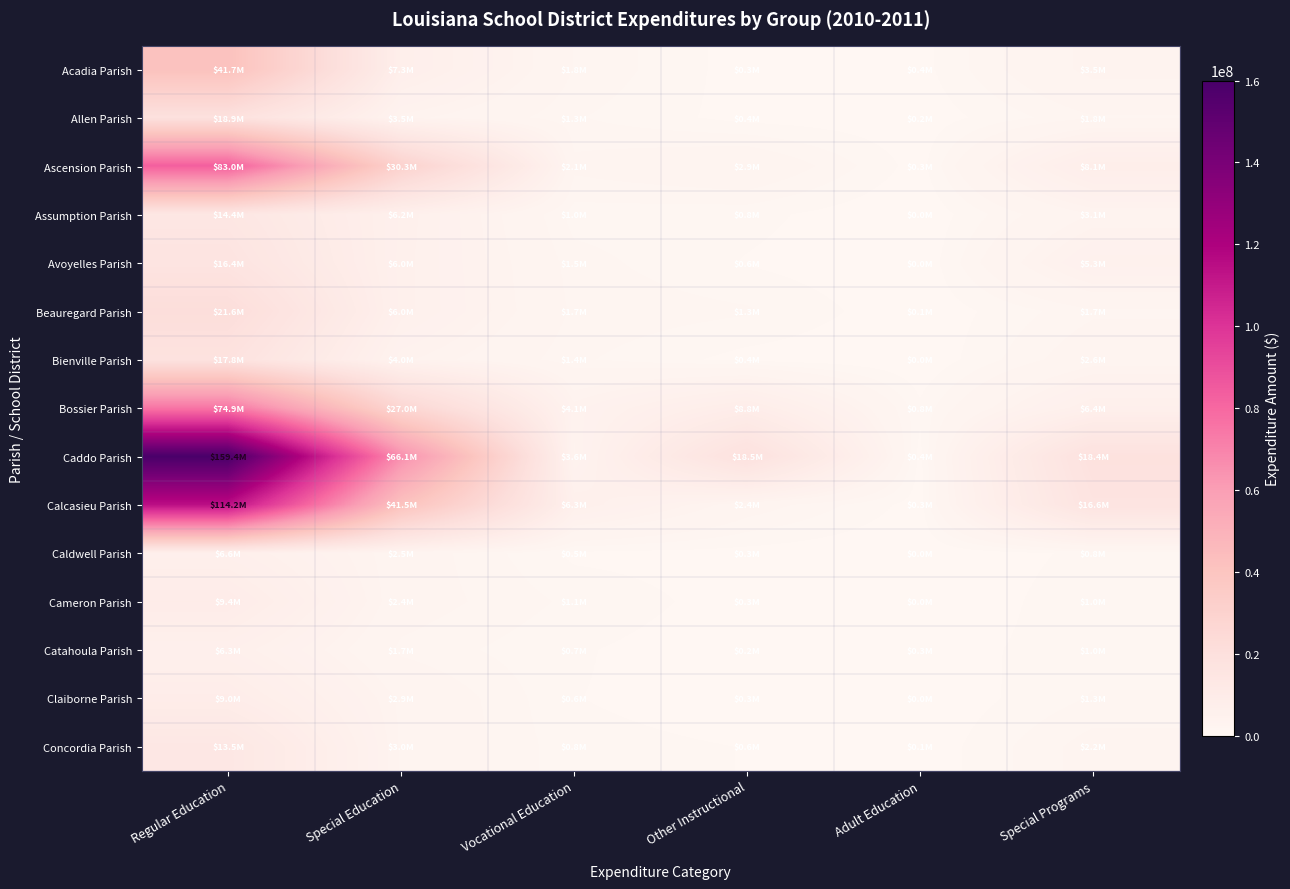

At which category is the sum across all series the highest?

Regular Education